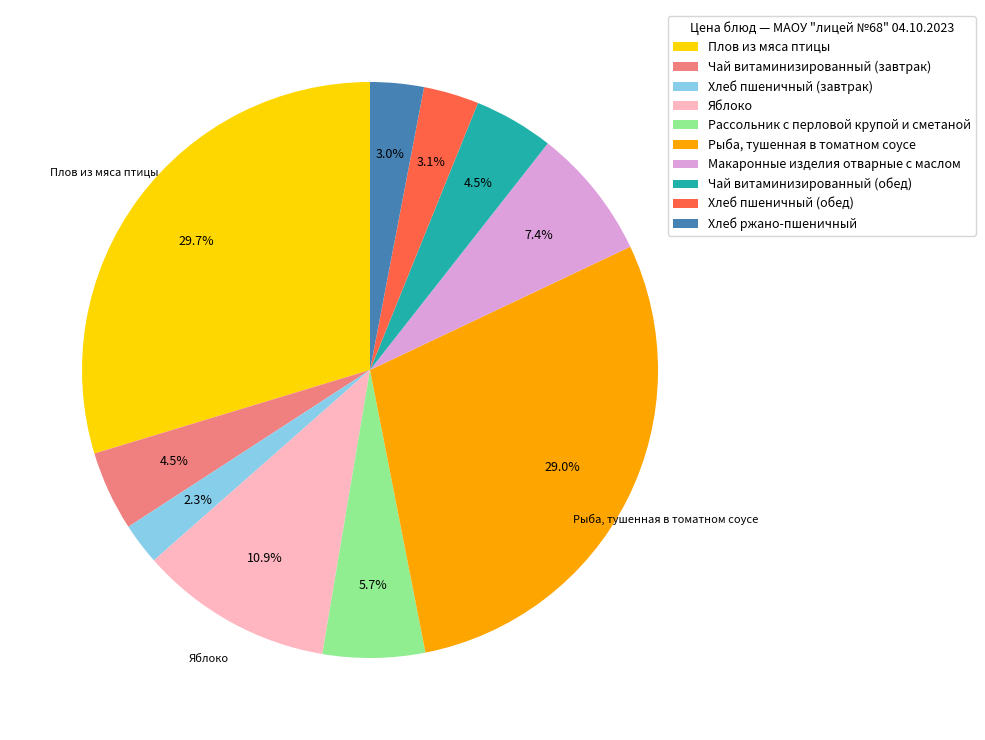

What is the largest slice in the pie chart?

Плов из мяса птицы